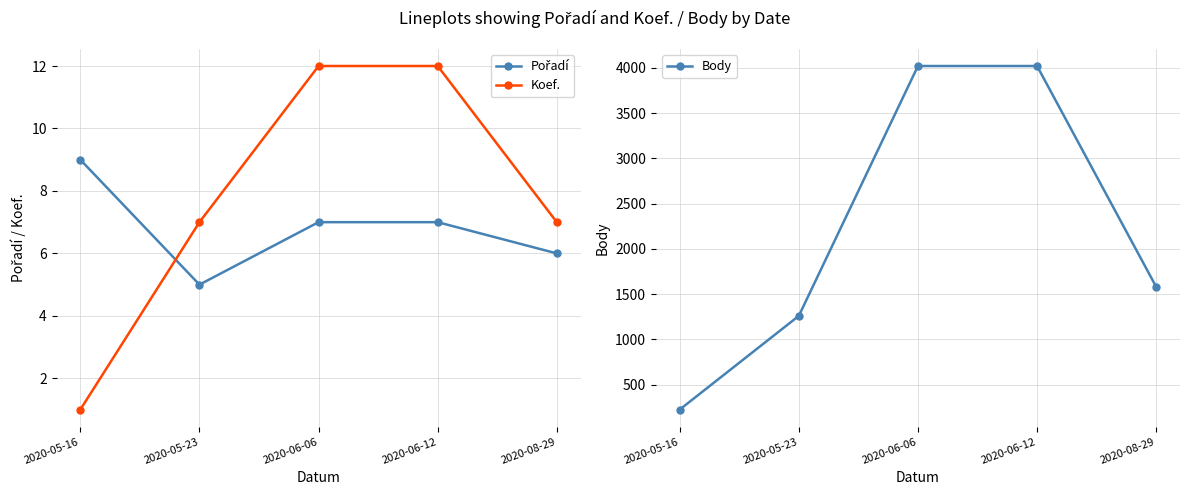

How many data points in Koef. are less than 7?

1